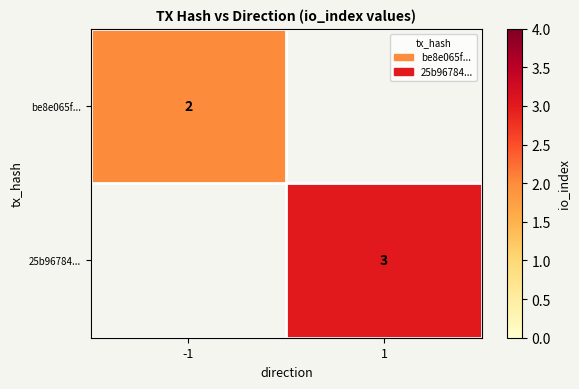

True or false: be8e065f... has a value of 1 at -1.

False